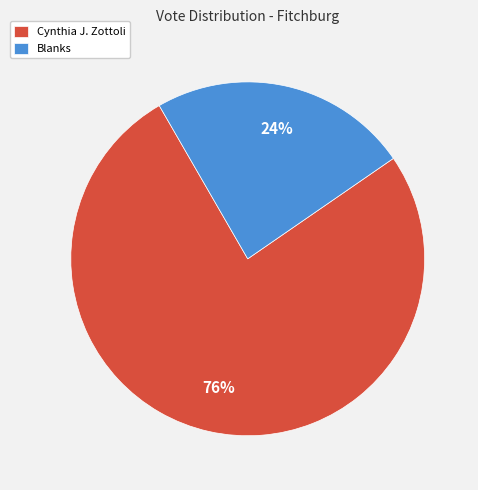

Does any single category account for the majority?

Yes